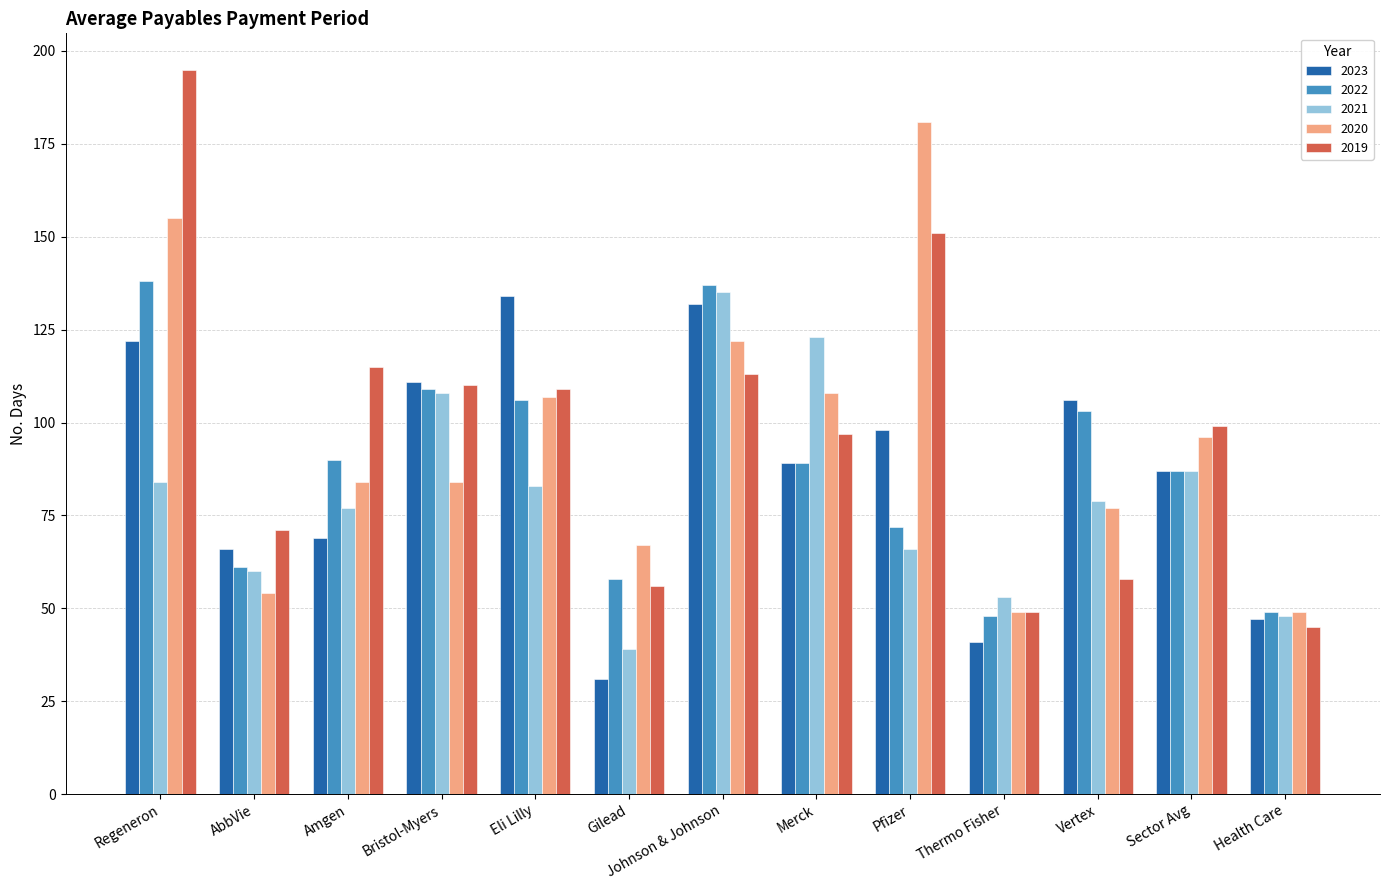

What is the value of the 2020 bar at the 4th from the left?

84